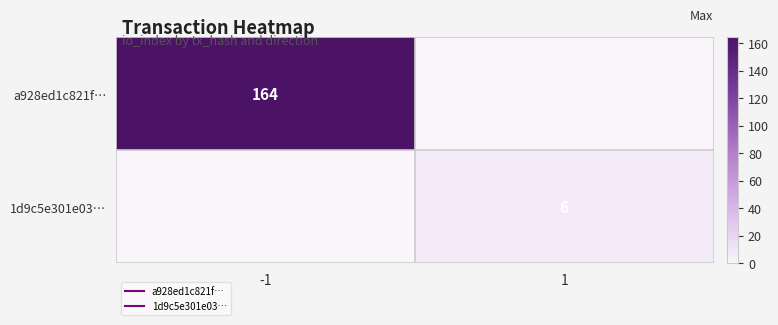

At which category is the sum across all series the highest?

-1